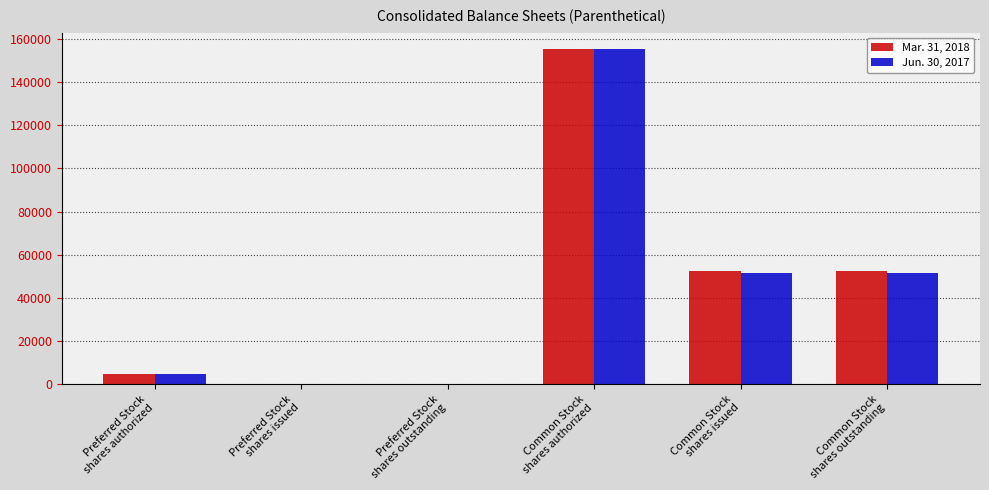

What is the maximum value shown in the chart?

155000